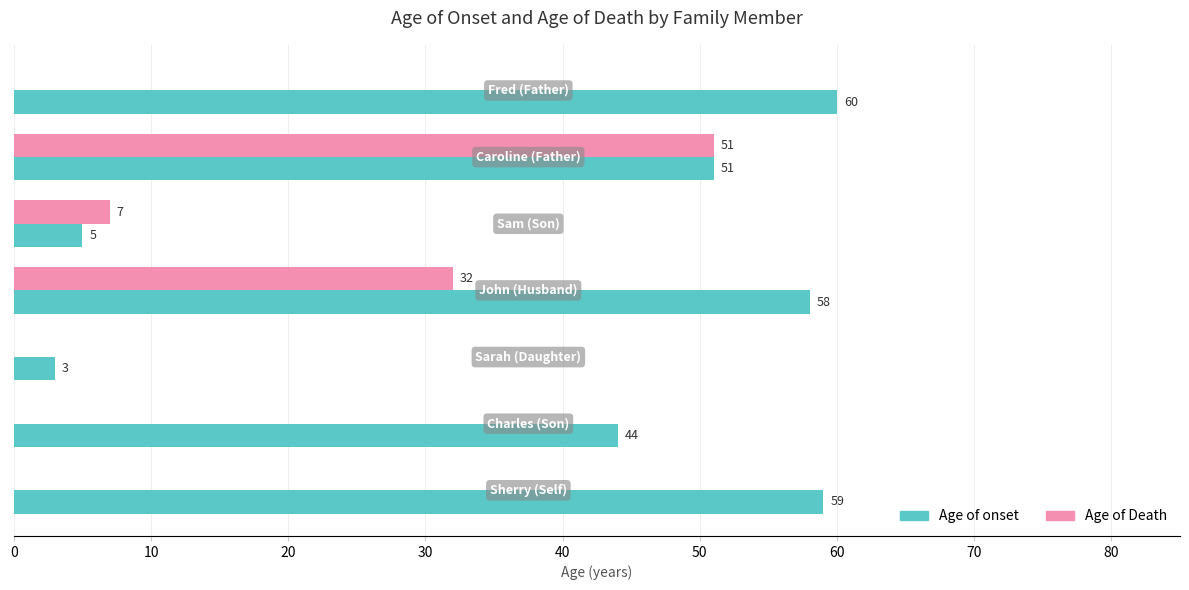

Which series has the largest range (max minus min)?

Age of onset